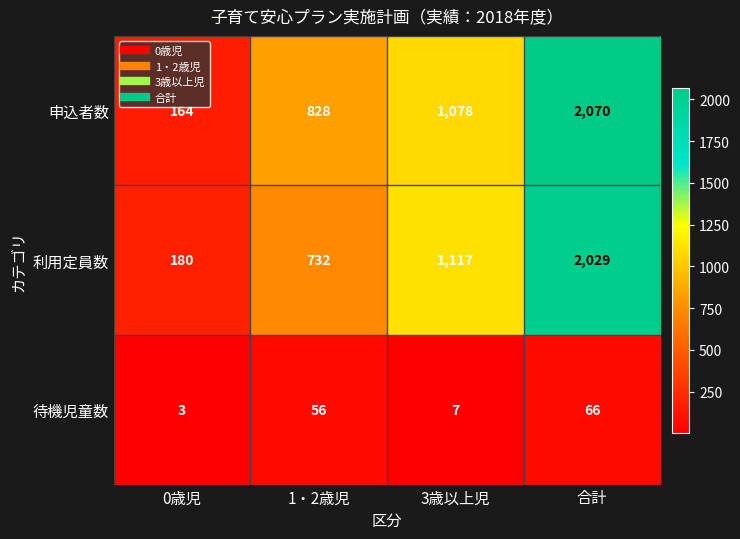

What is the spread (max minus min) of values at 1・2歳児?

772